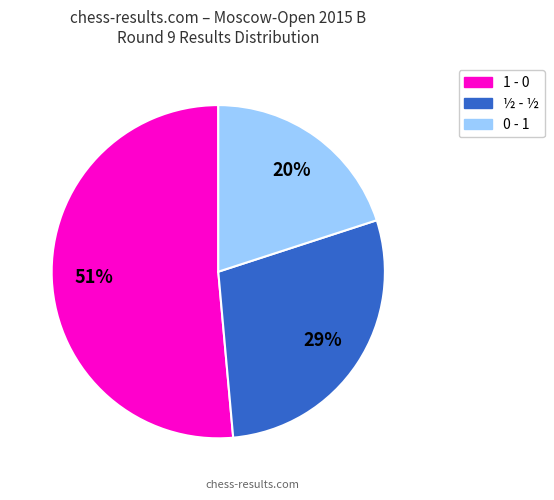

How many slices are in this pie chart?

3